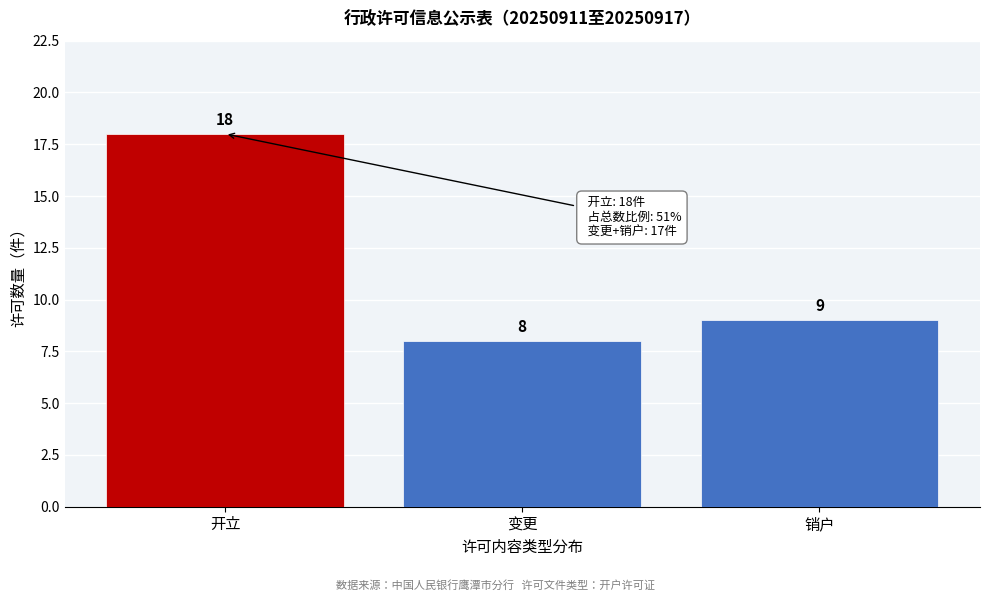

Reading left to right, what are all the values shown in this chart?

18	8	9